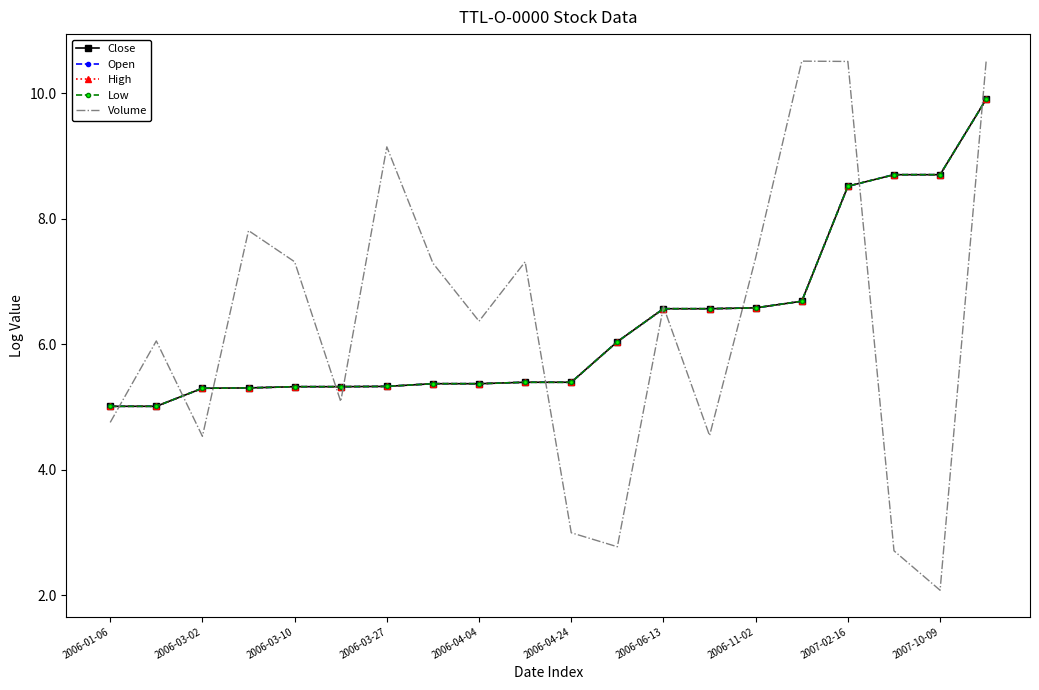

Does the chart have visible grid lines?

No